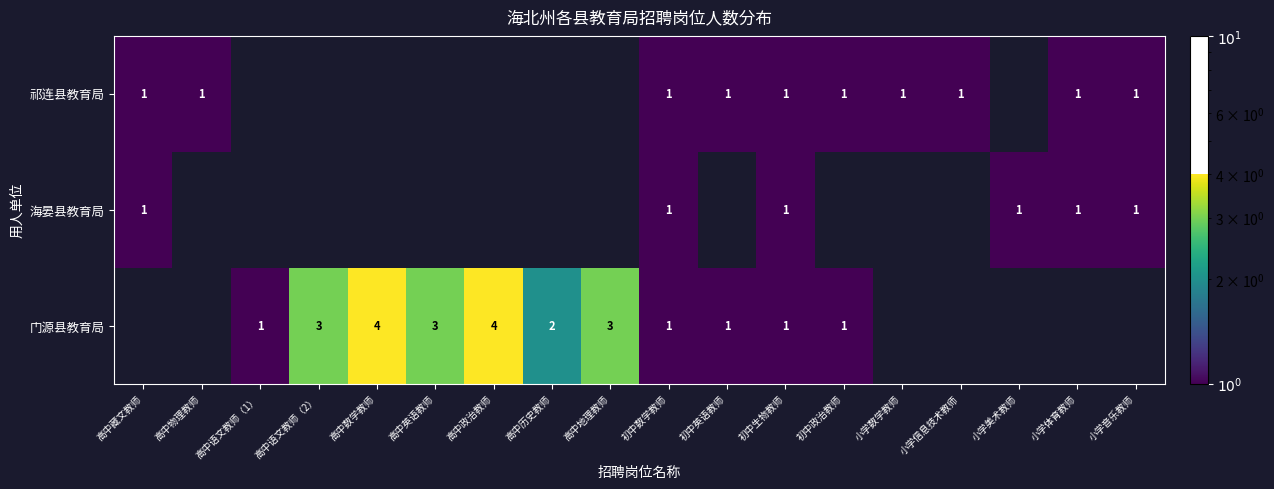

True or false: 祁连县教育局 has a value of 0 at 小学体育教师.

False